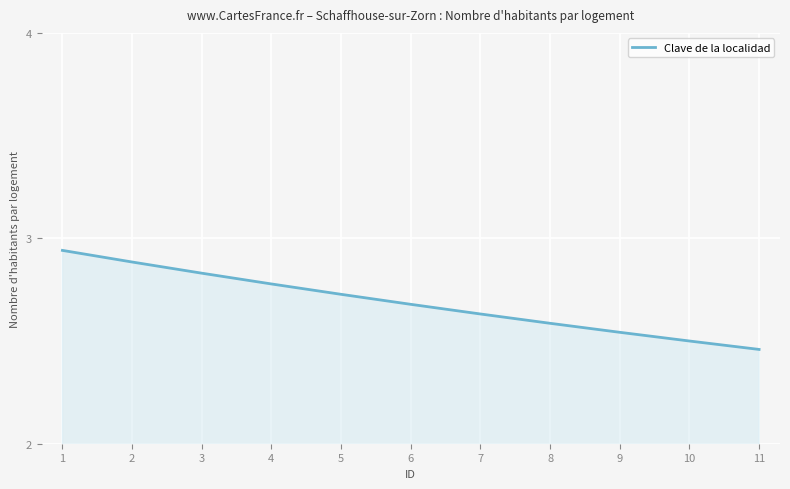

True or false: the data shows 2.6 at 8.

True